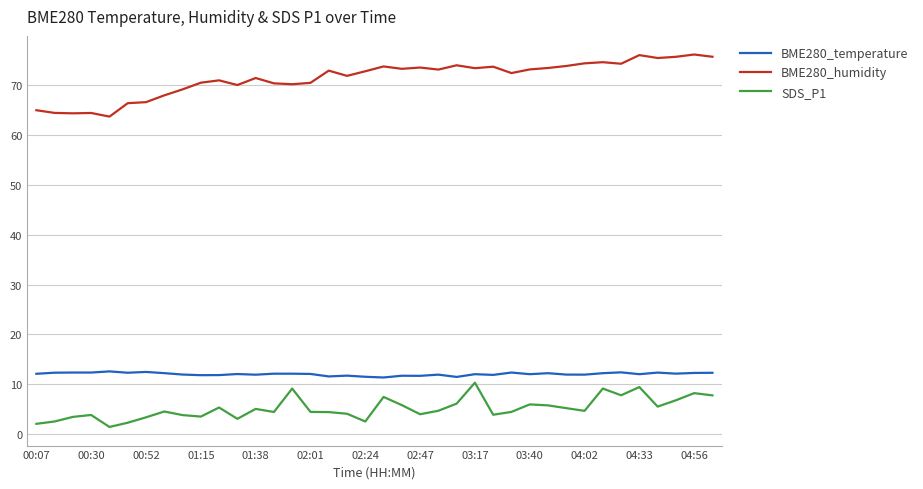

What is the highest value of the BME280_humidity series?

76.1